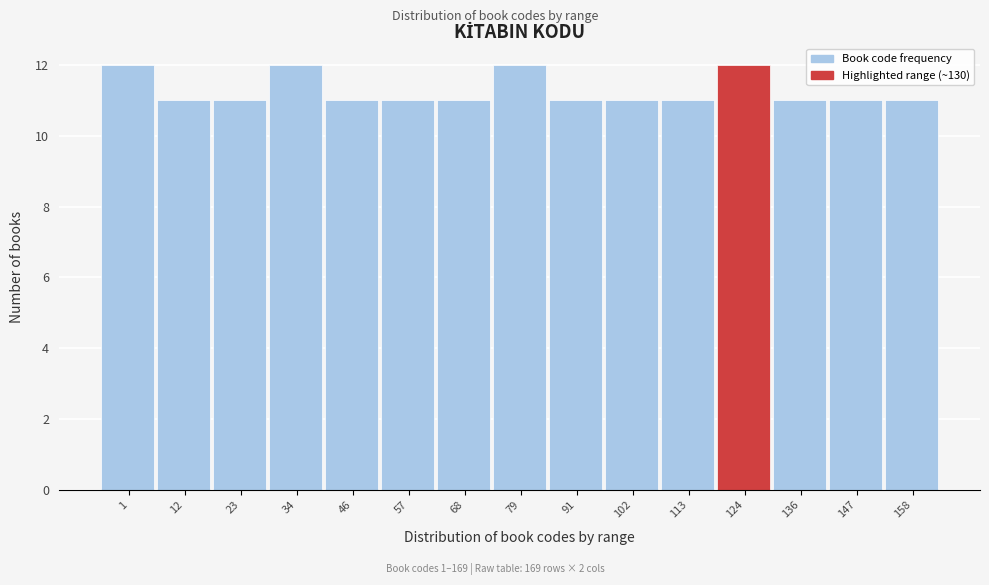

Reading left to right, extract all data points from this chart.

12	11	11	12	11	11	11	12	11	11	11	12	11	11	11